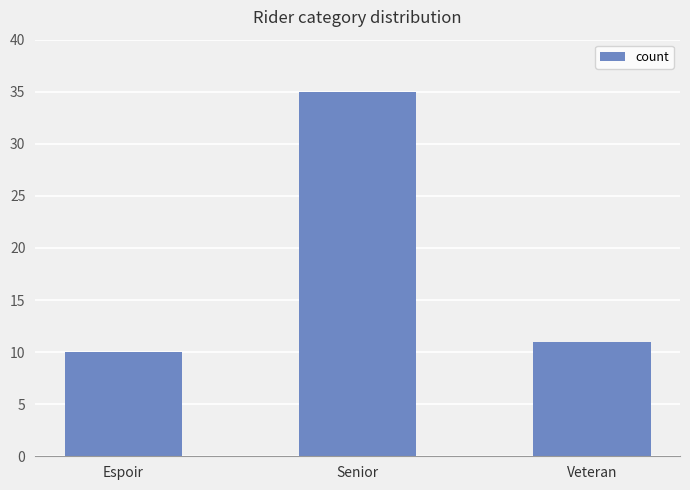

Reading right to left, transcribe all the data shown in this chart.

Veteran=11	Senior=35	Espoir=10